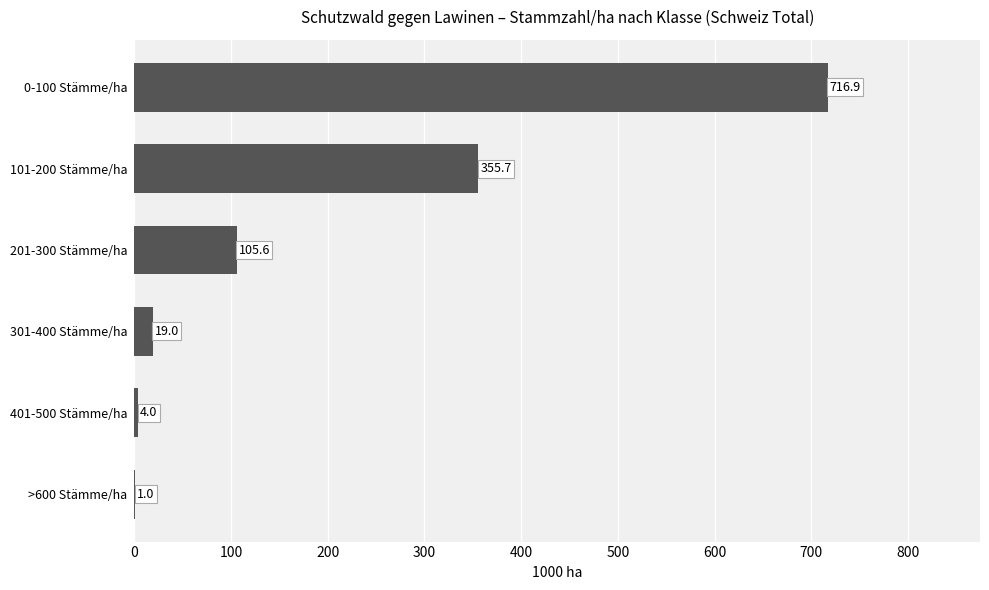

Between 401-500 Stämme/ha and 101-200 Stämme/ha, which is larger?

101-200 Stämme/ha